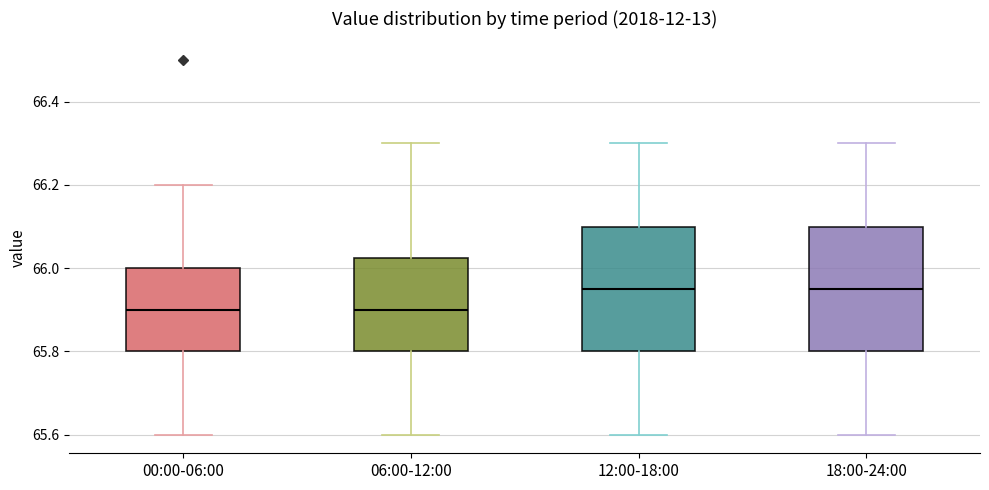

Reading left to right, read every box against the y-axis: the position of its median line, the range the box covers, and the ends of its whiskers. The values are not printed on the chart, so give them approximately, as read against the axis.

00:00-06:00: median 65.90, box 65.80 to 66.00, whiskers 65.60 to 66.20
06:00-12:00: median 65.90, box 65.80 to 66.02, whiskers 65.60 to 66.30
12:00-18:00: median 65.96, box 65.80 to 66.10, whiskers 65.60 to 66.30
18:00-24:00: median 65.96, box 65.80 to 66.10, whiskers 65.60 to 66.30